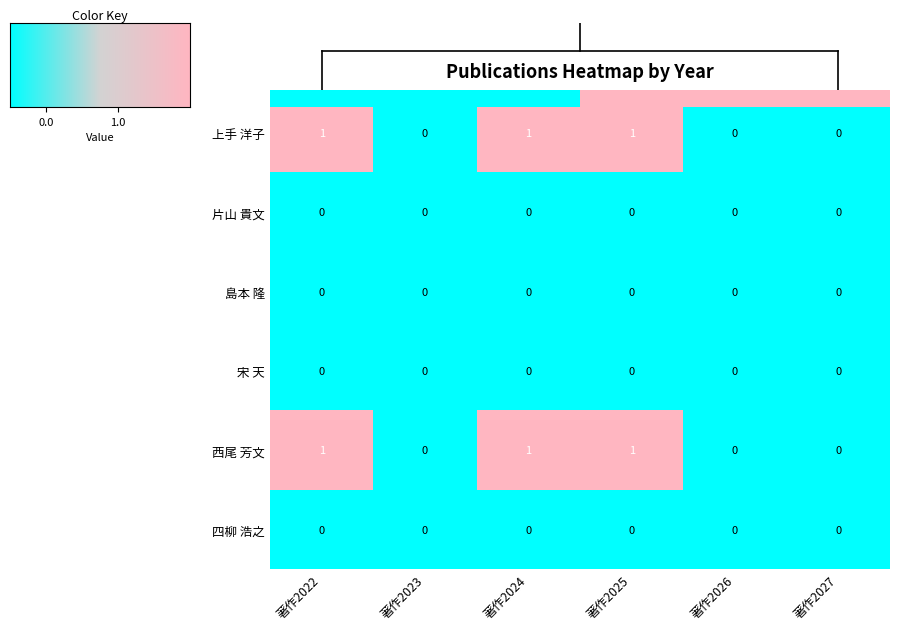

Is it true that 西尾 芳文 equals 2 at 著作2024?

False